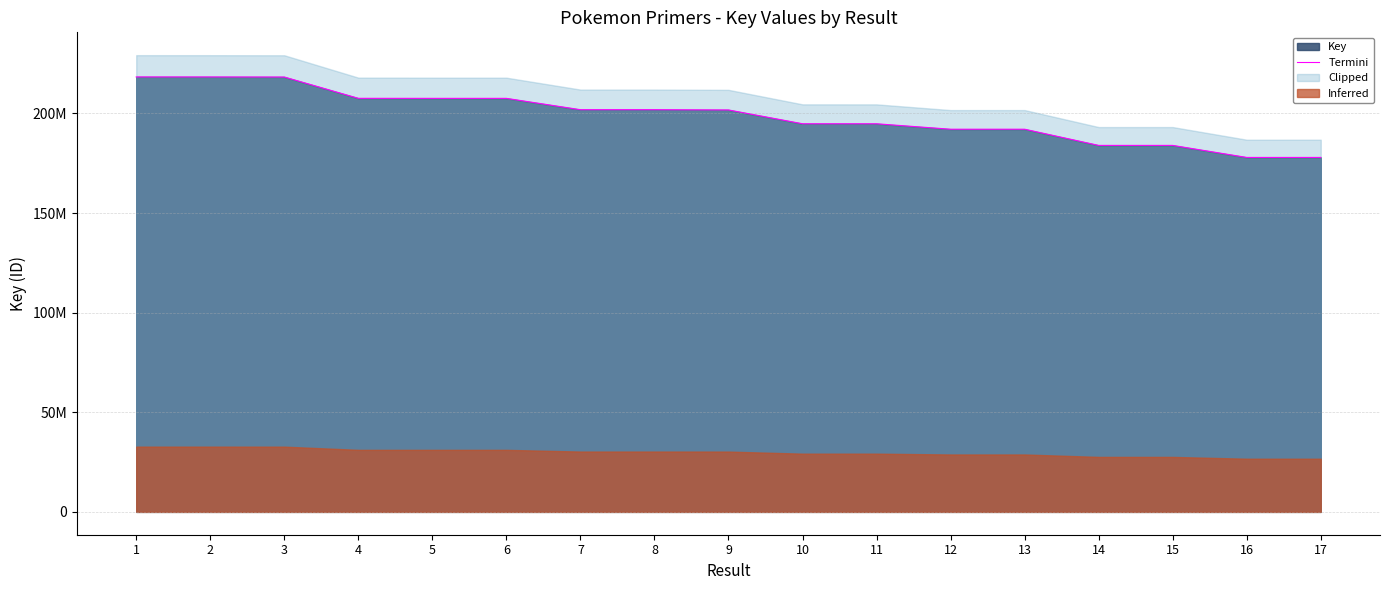

At which category does the data reach its first local peak?

13